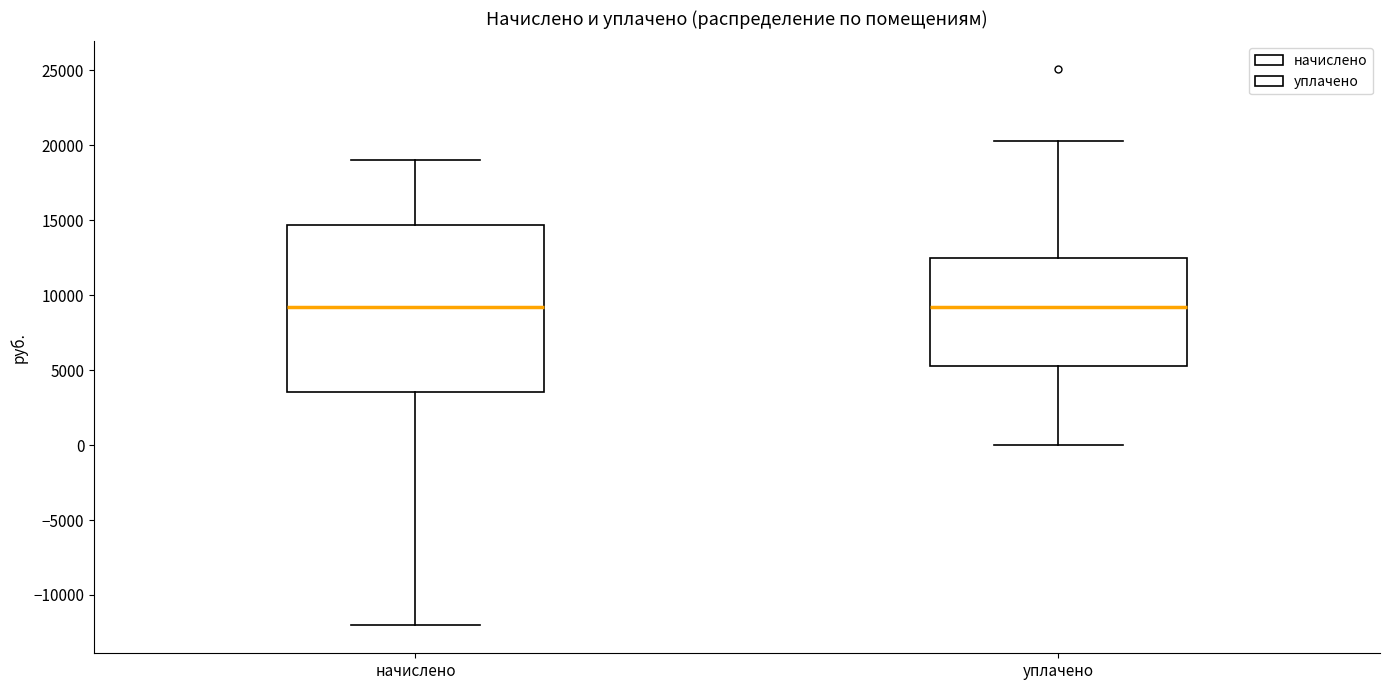

Comparing the boxes themselves (not the whiskers), which one is the tallest?

начислено